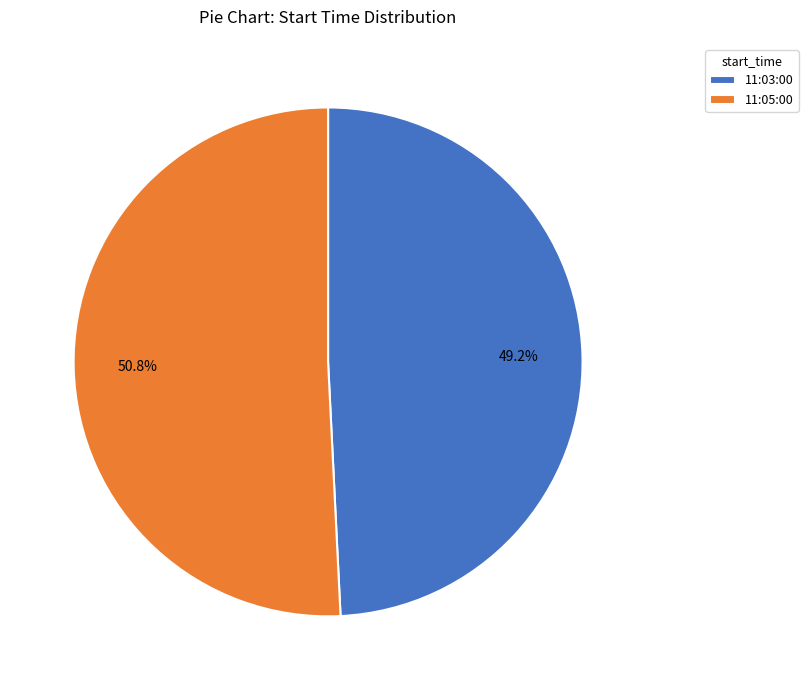

Do 11:03:00 and 11:05:00 together represent more than half of the pie?

Yes